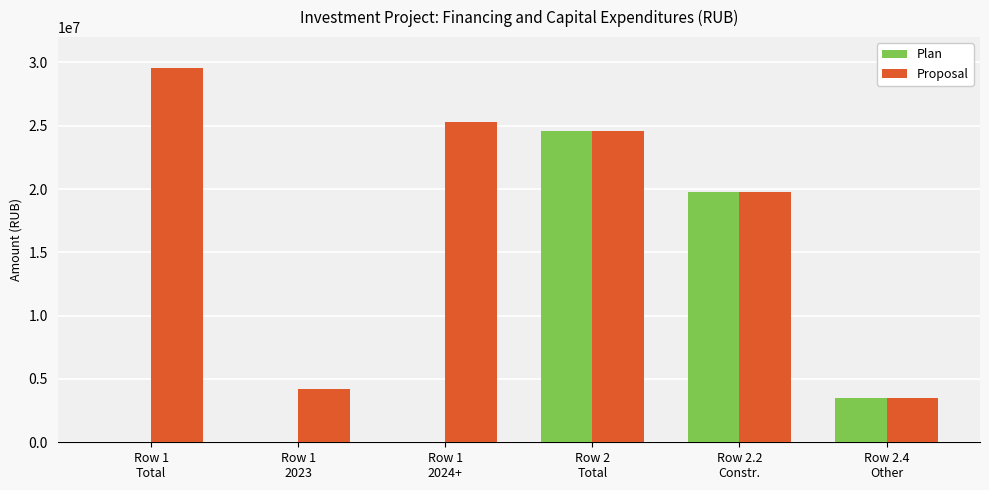

What is the average value of the Proposal series?

17823133